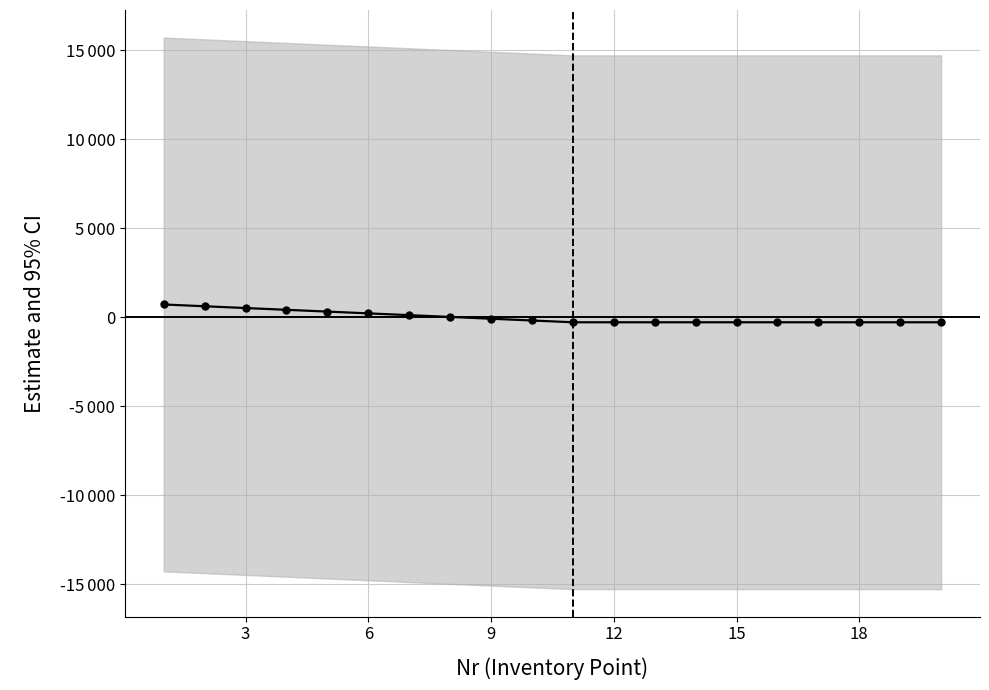

How many values are below -175?

10